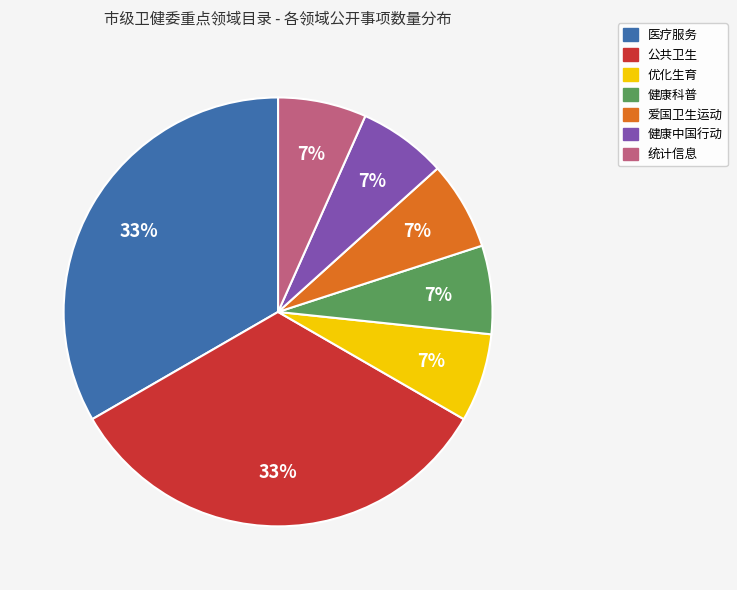

Approximately how many times larger is the value at 健康中国行动 compared to 统计信息?

1.0